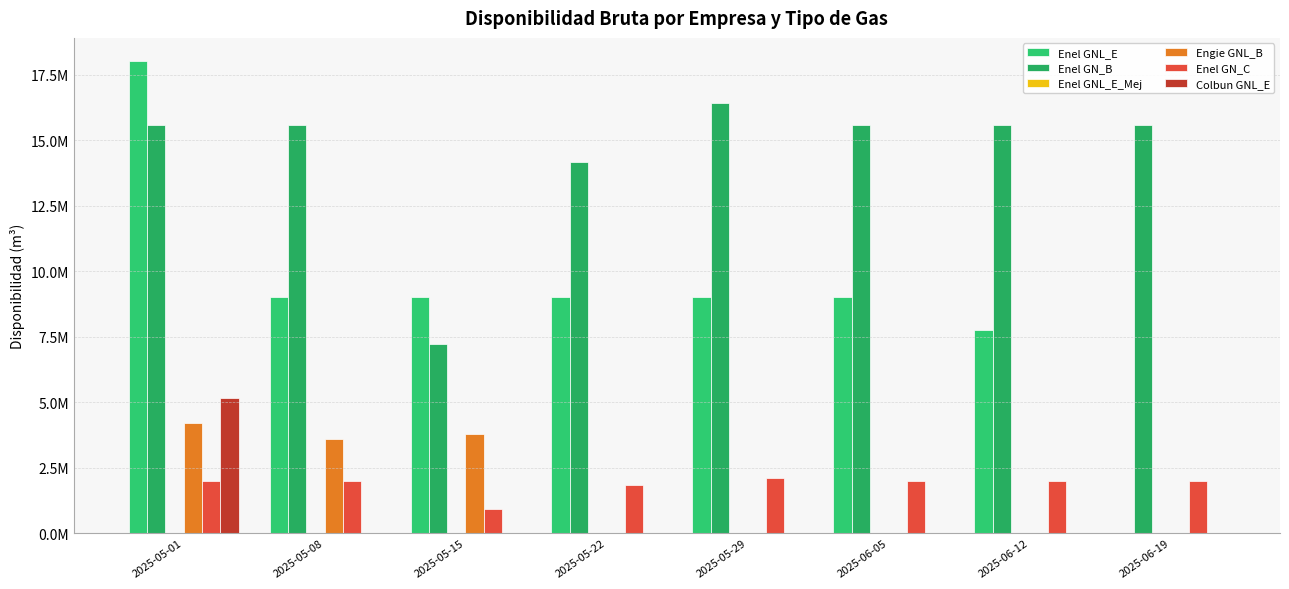

At which label is Enel GNL_E closest to 9000000?

2025-05-08